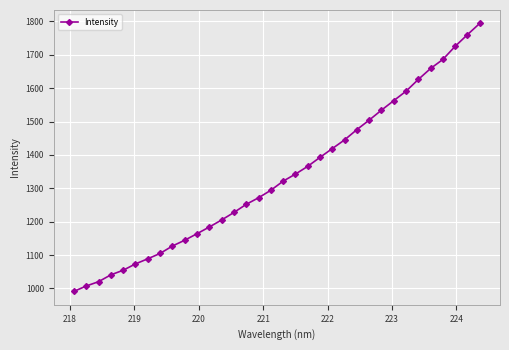

What is the smallest value displayed?

991.3